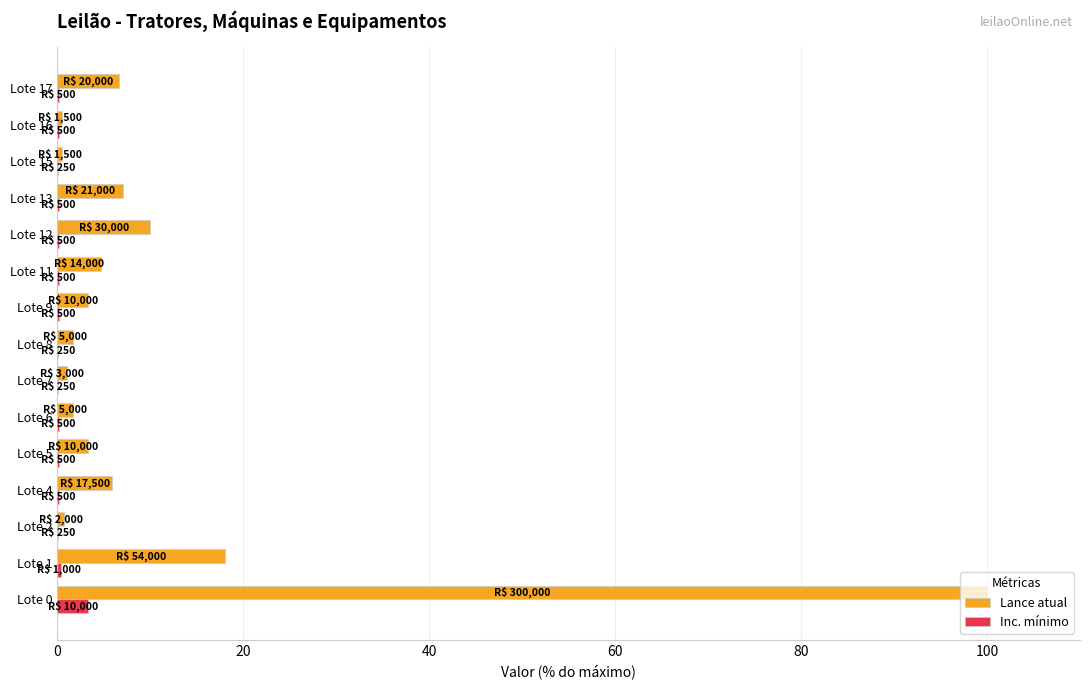

How many data points does each series have?

15